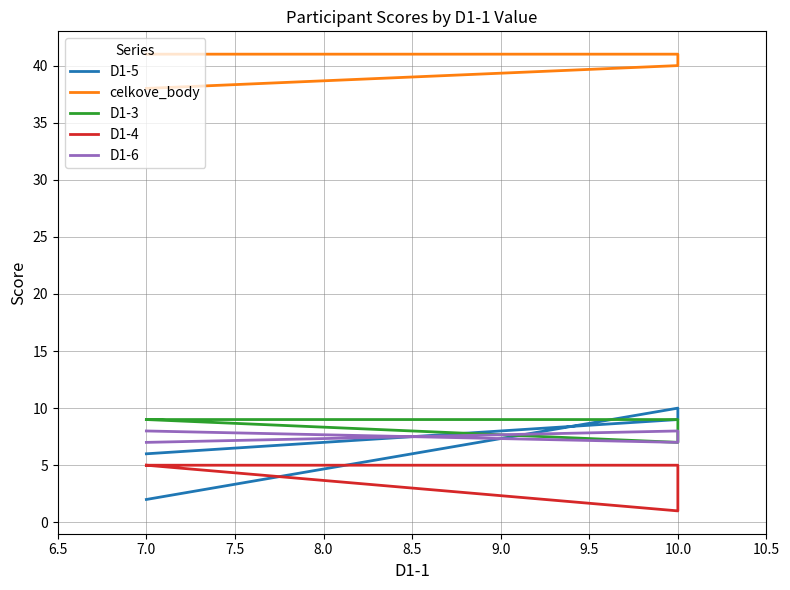

Which series has the largest total across all categories?

celkove_body